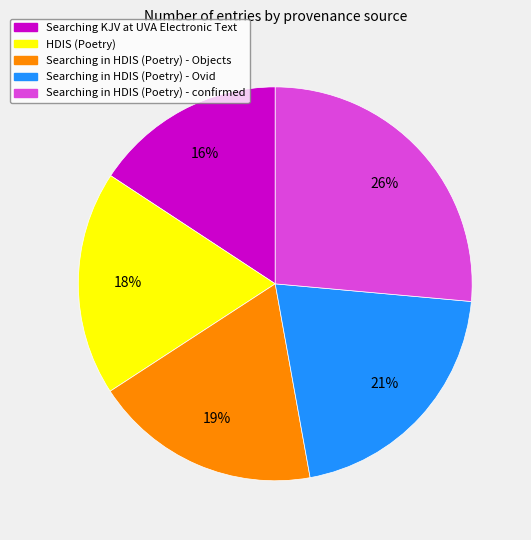

To the nearest percent, what is the average slice percentage?

20%